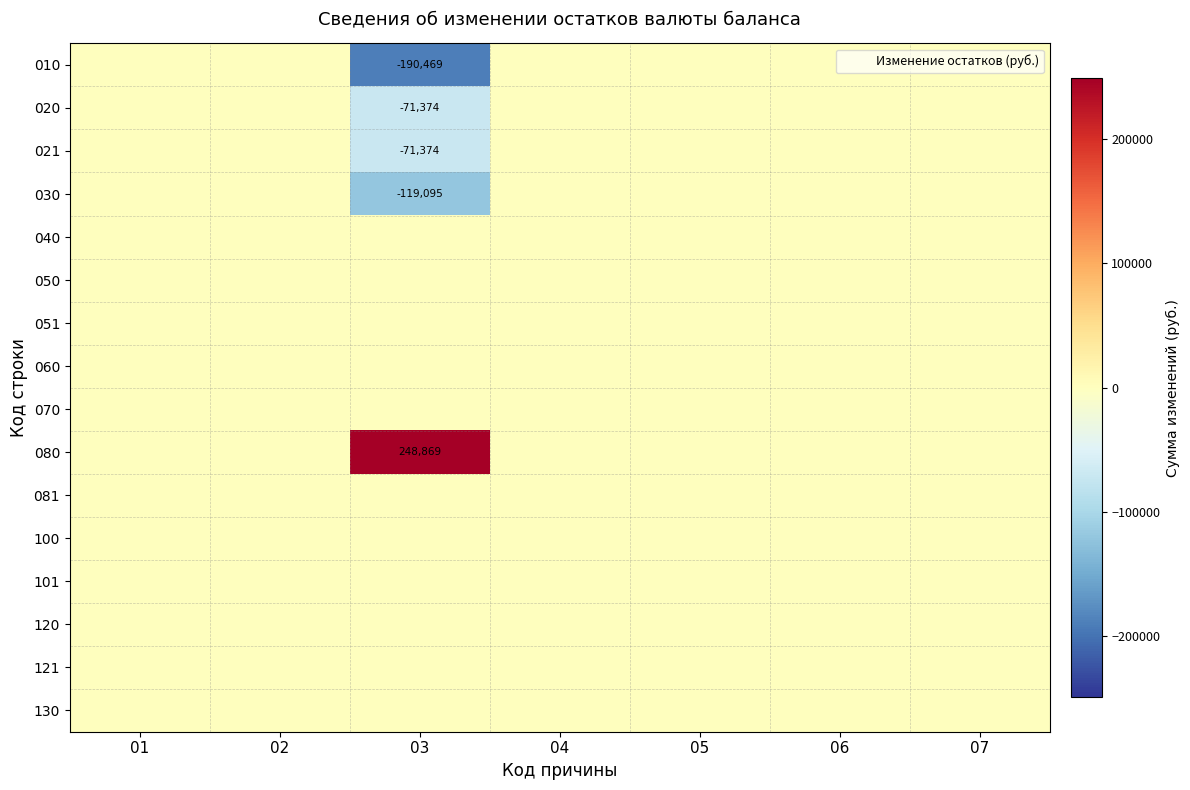

True or false: 010 has a value of 107891.7 at 04.

False